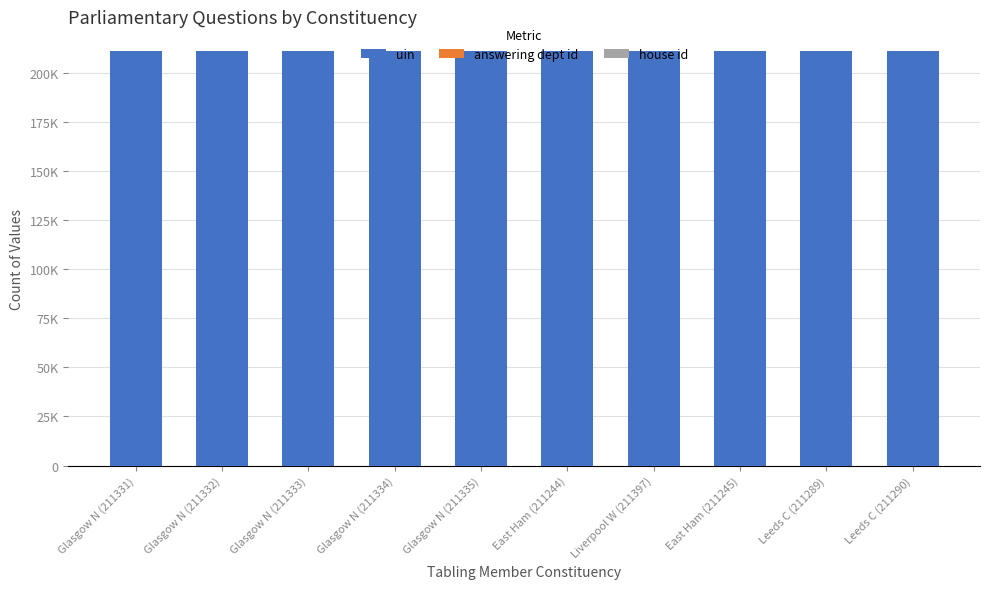

Does the chart contain stacked bars?

Yes